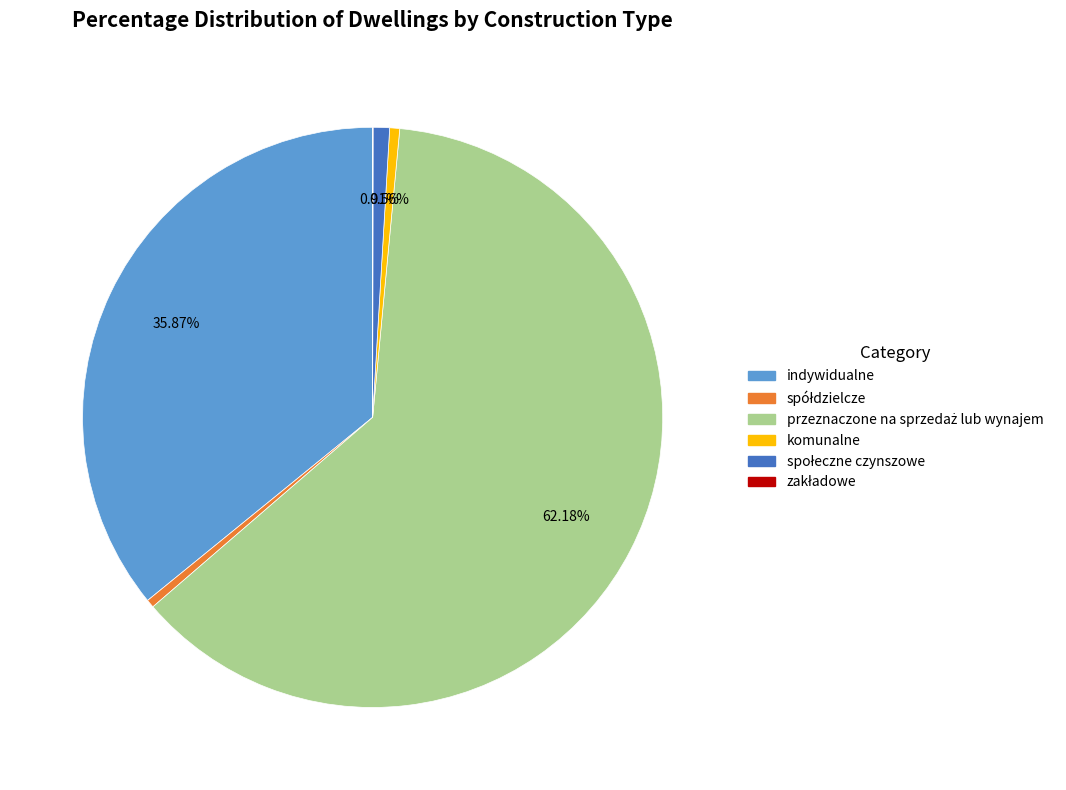

Does indywidualne account for over 50% of the chart?

No